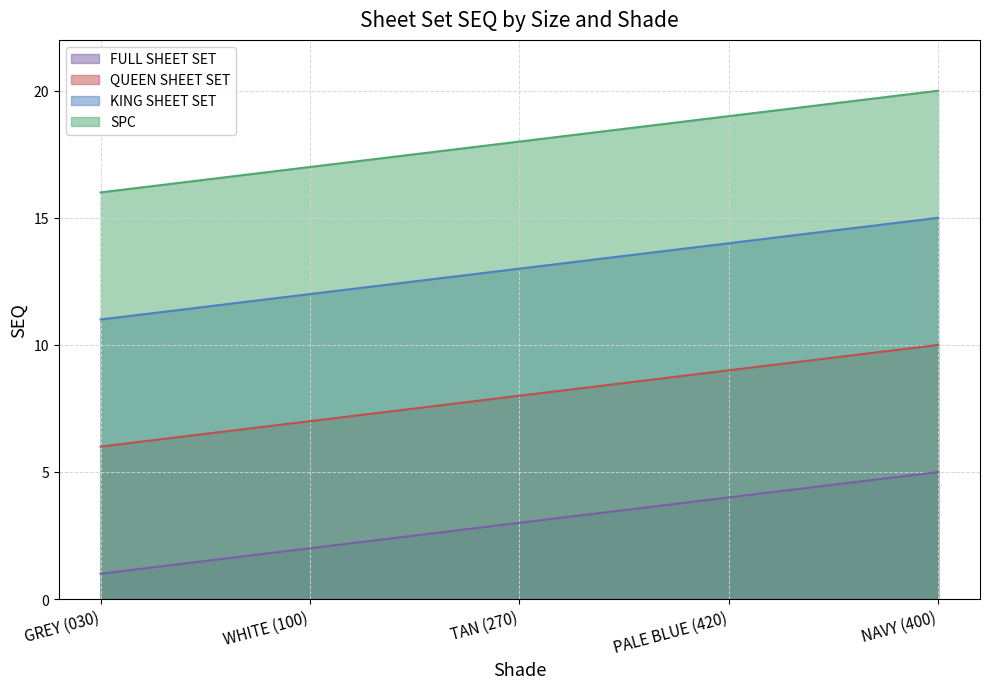

At which category is the sum across all series the highest?

NAVY (400)